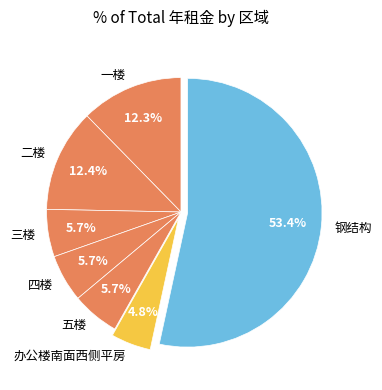

Which slice is the largest?

钢结构